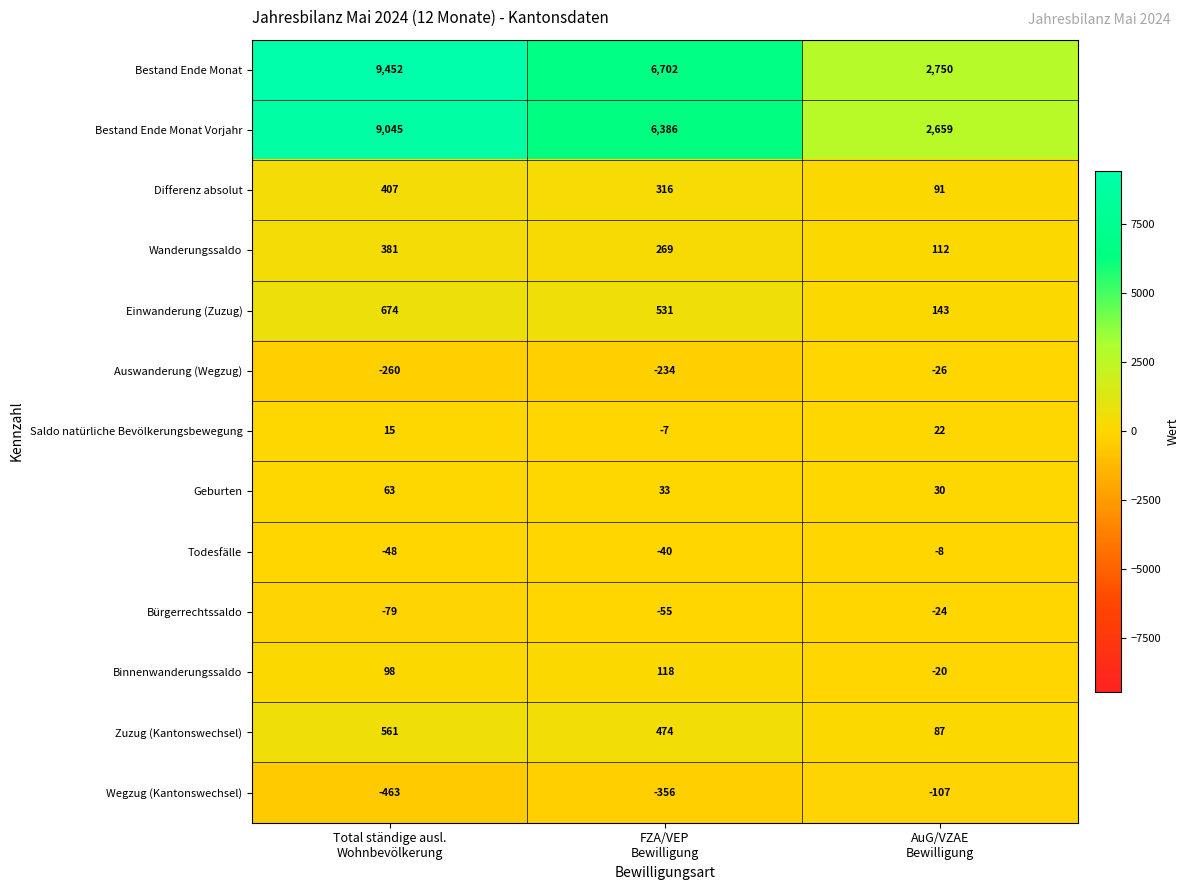

What is the sum of all Saldo natürliche Bevölkerungsbewegung values?

30